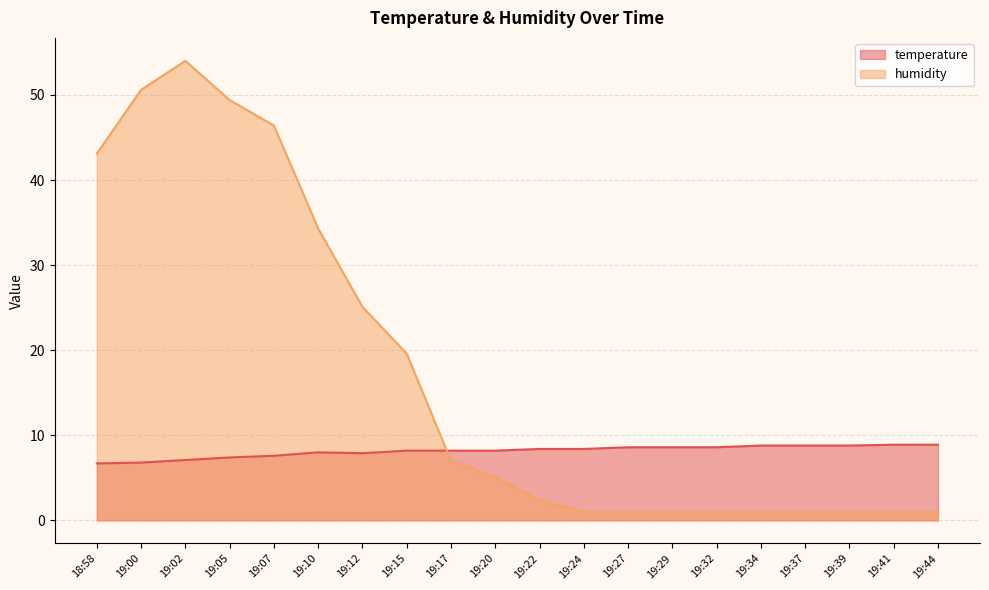

What position from the right is 19:07?

16